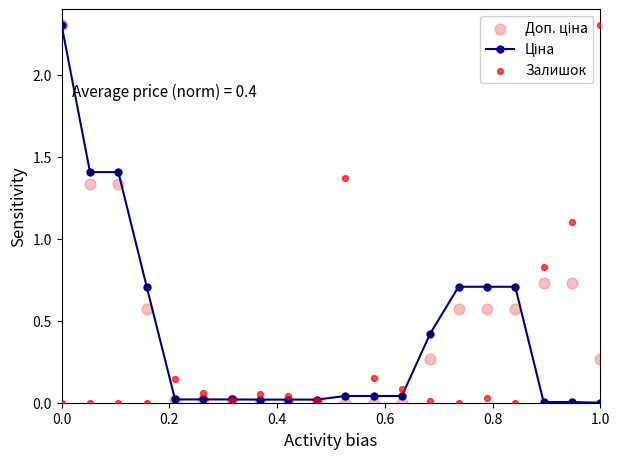

Which series reaches the minimum Y coordinate?

Ціна